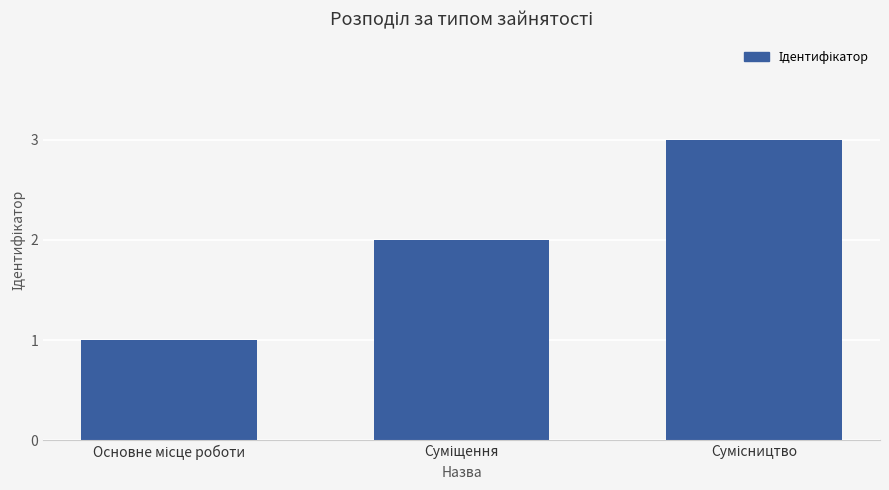

What is the sum of all values?

6